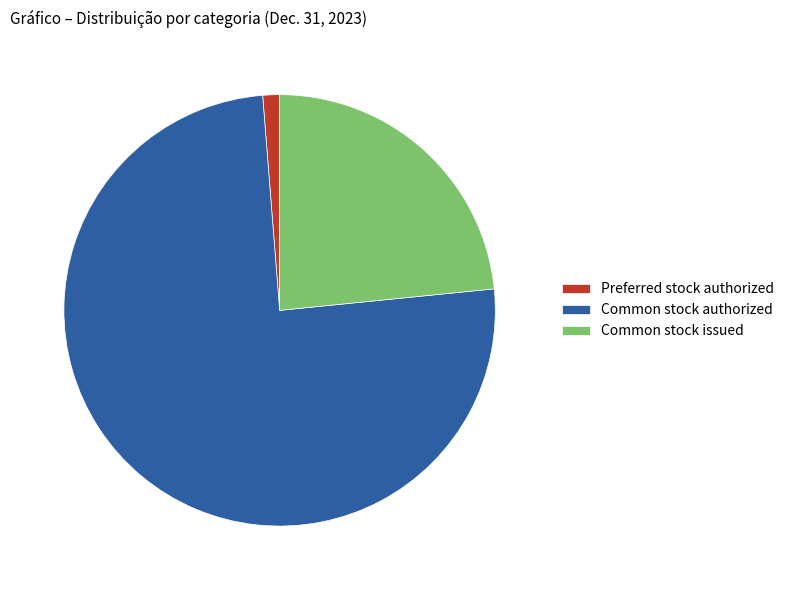

Which slice is the smallest?

Preferred stock authorized